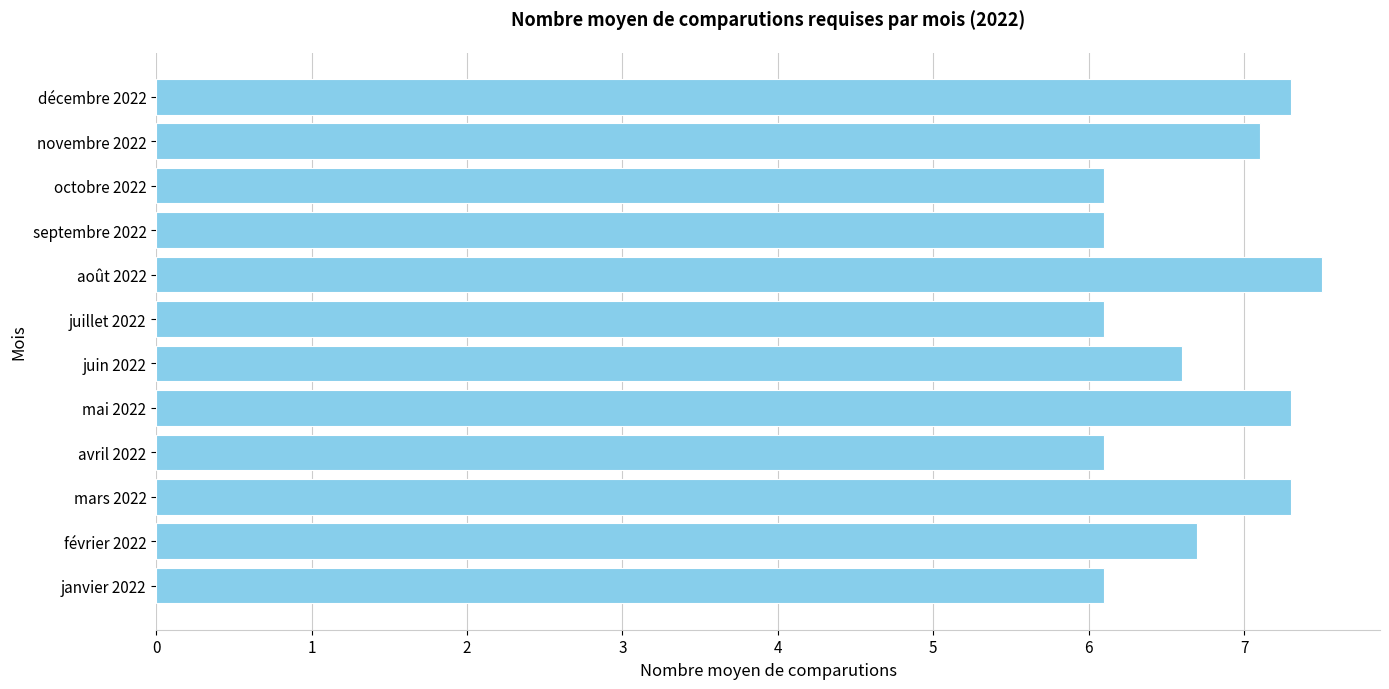

What value does the data have at mai 2022?

7.3